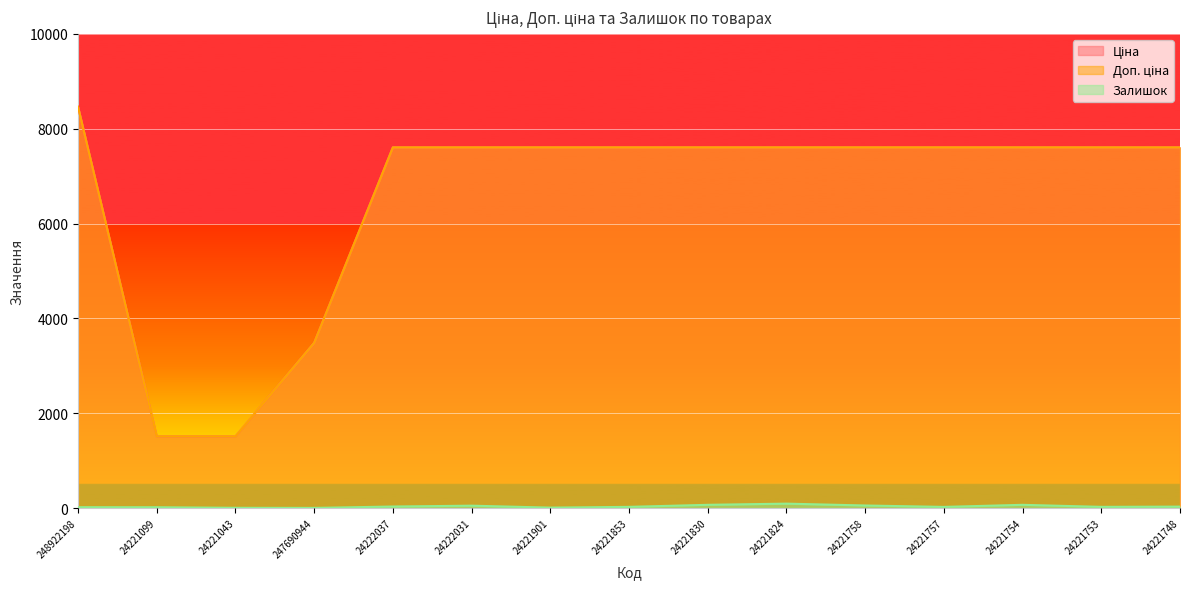

What is the total value across all series at 247690944?

6971.0